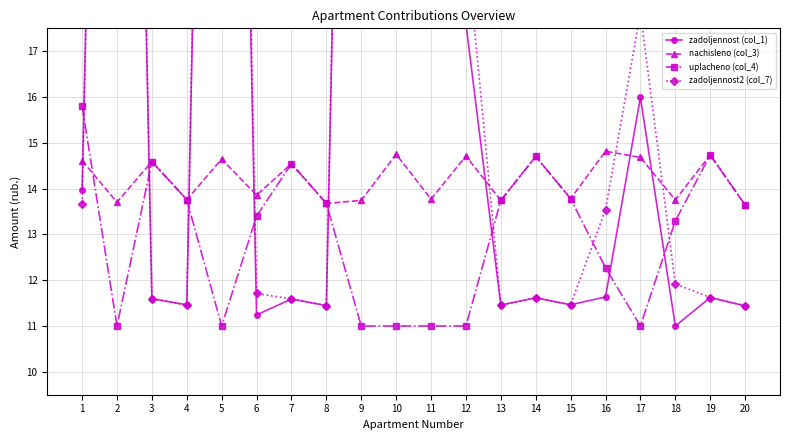

Where is the first local minimum for zadoljennost (col_1)?

4